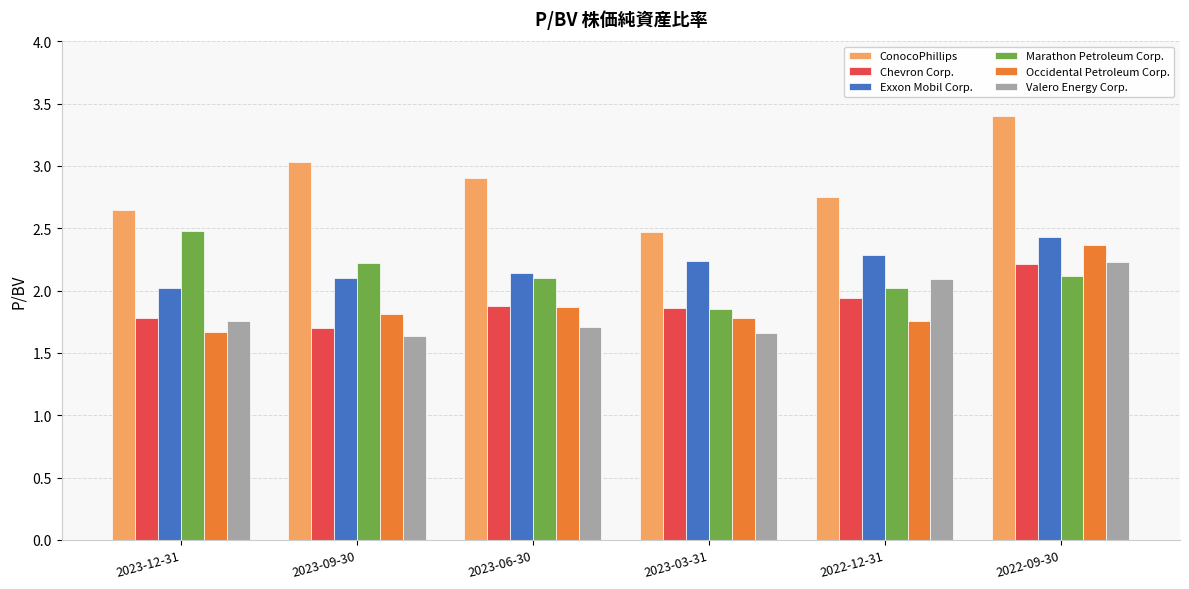

How many data points does each series have?

6